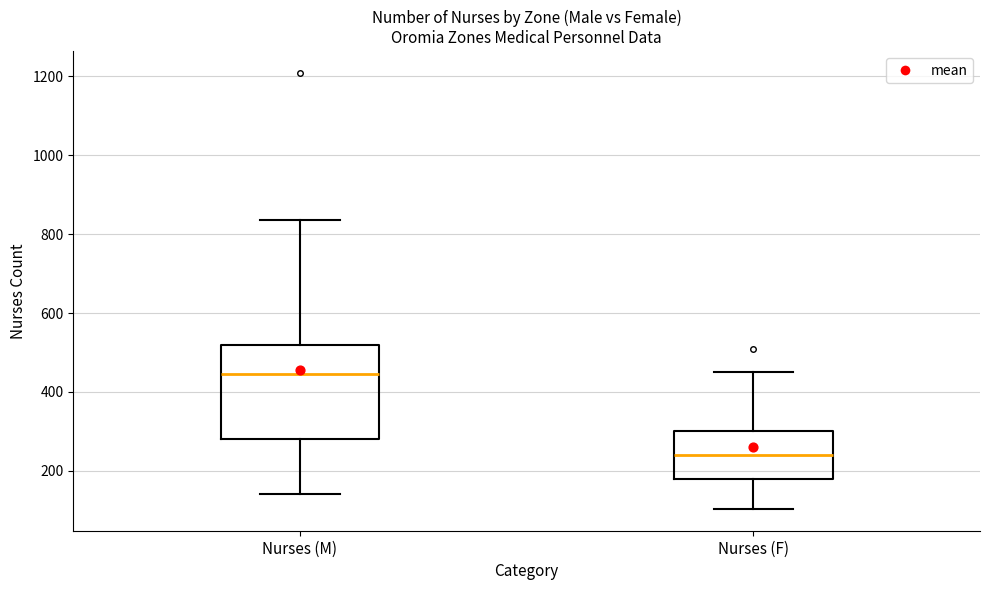

Which box has the lowest median line?

Nurses (F)